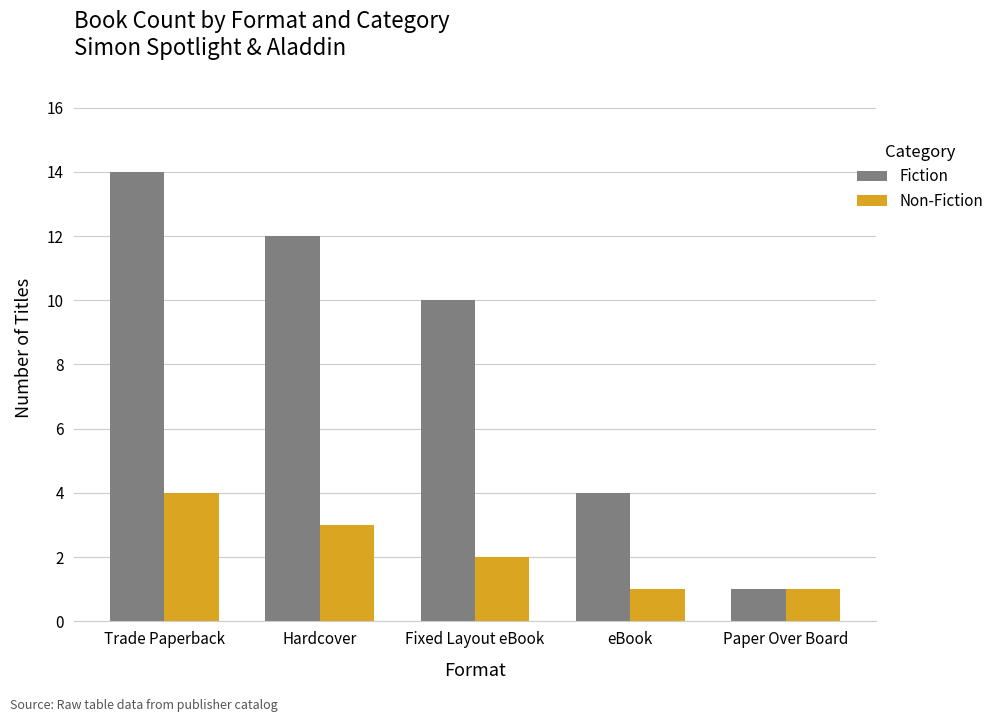

True or false: Non-Fiction has a value of 2 at Trade Paperback.

False